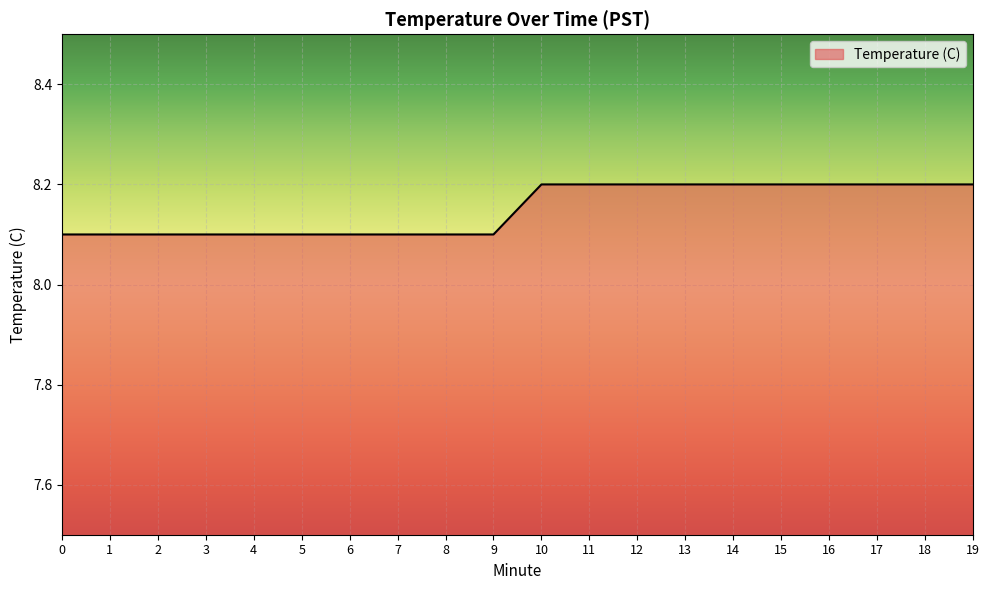

What is the change in value from 0 to 12?

+0.1